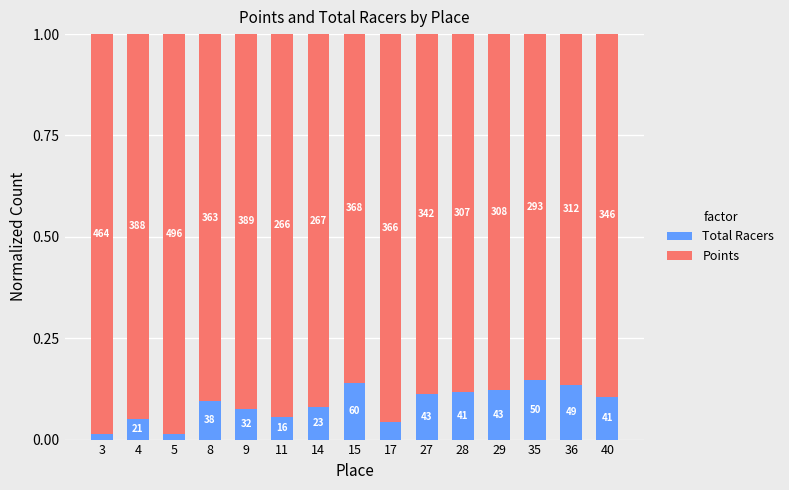

The Total Racers series shows 0.1 at 27. True or false?

True